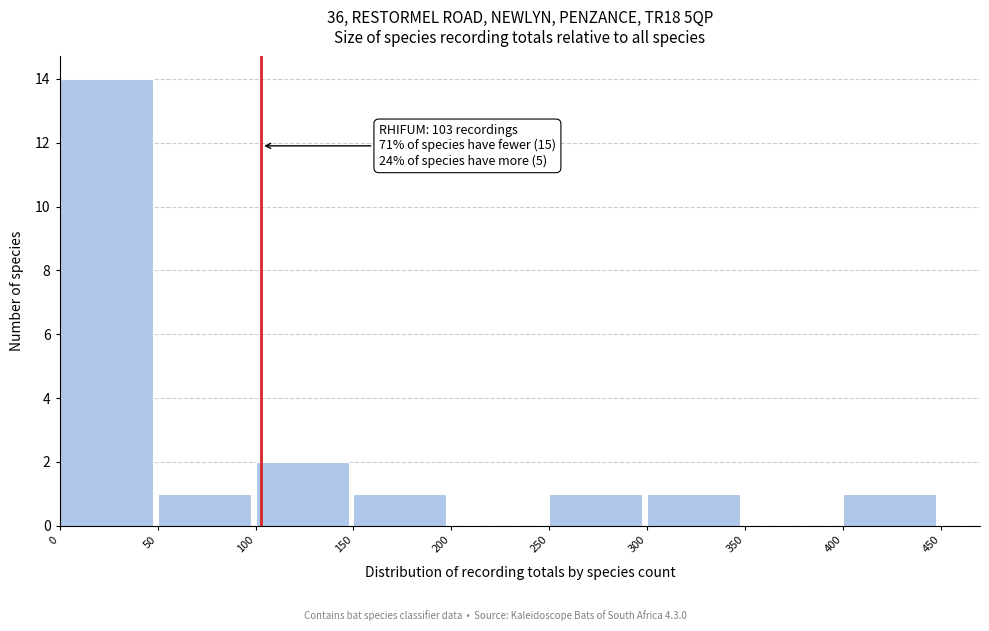

Which range on the x-axis has the tallest bar?

0 to 50